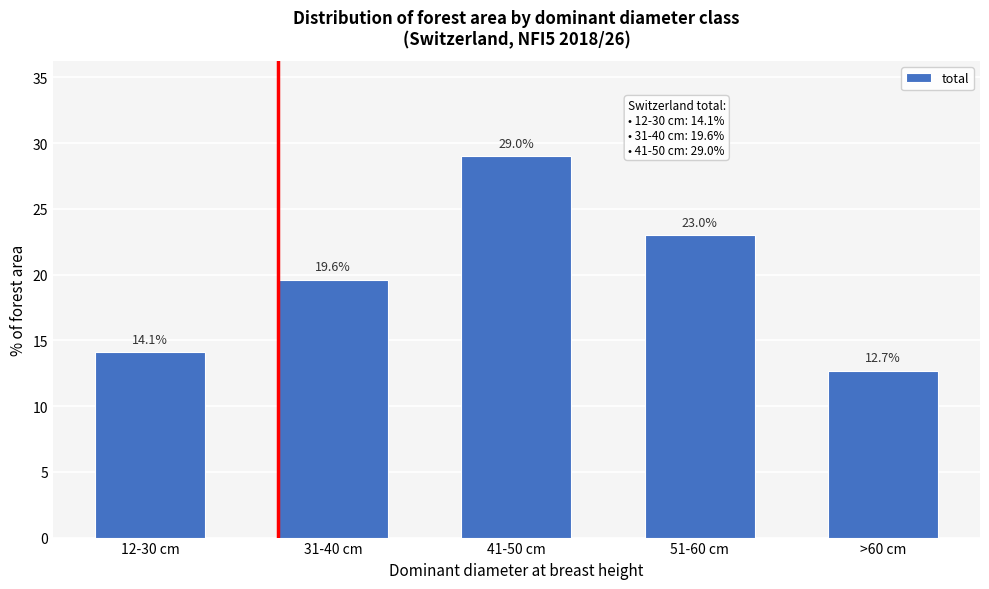

Reading right to left, what are all the values shown in this chart?

>60 cm=12.7	51-60 cm=23.0	41-50 cm=29.0	31-40 cm=19.6	12-30 cm=14.1